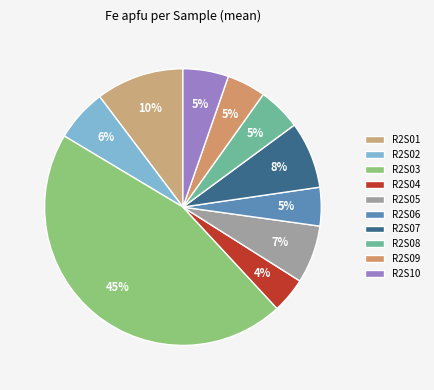

How many segments does this pie chart have?

10